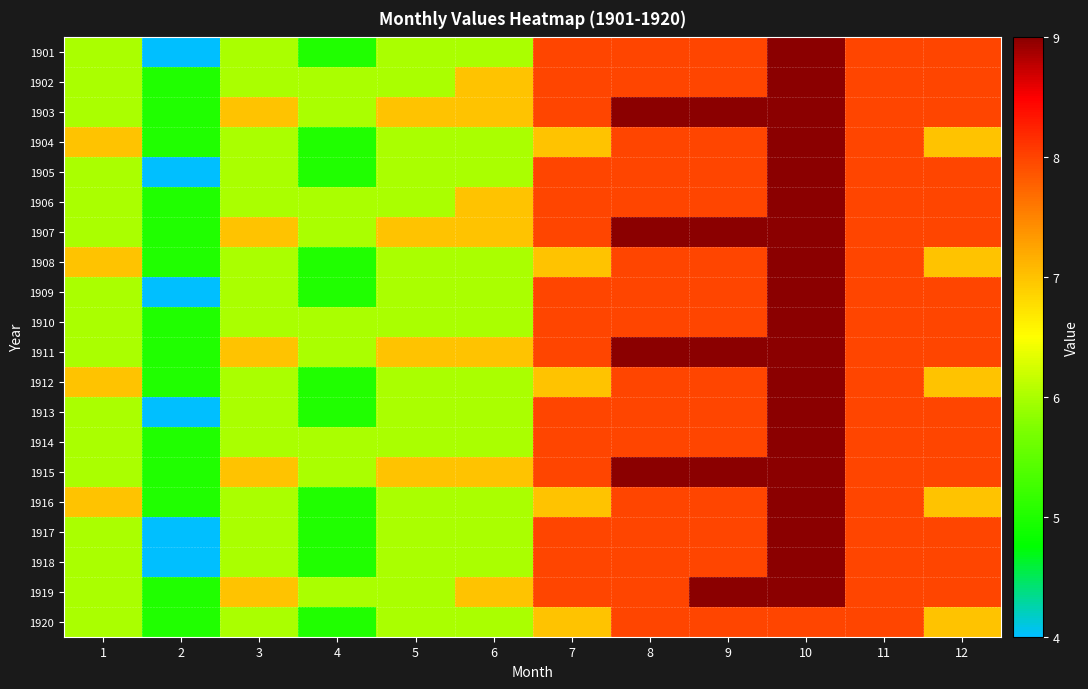

What is the total value across all series at 1?

124